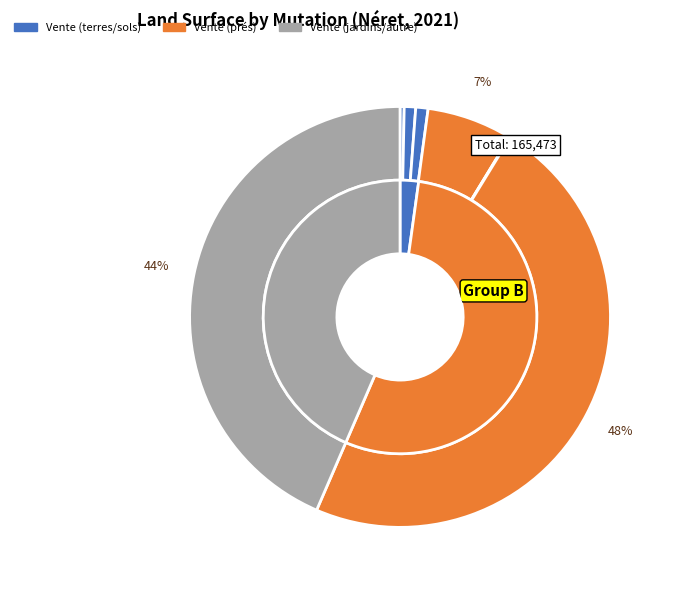

To the nearest percent, what is the combined percentage of 2021-623571 and 2021-627521?

48%